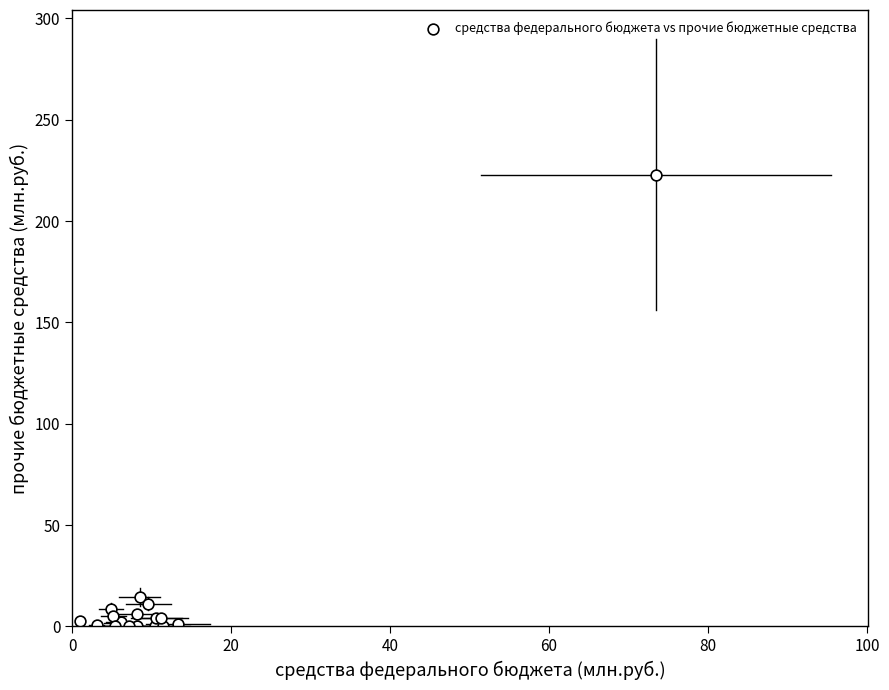

What Y value in the scatter plot is closest to 111?

14.4